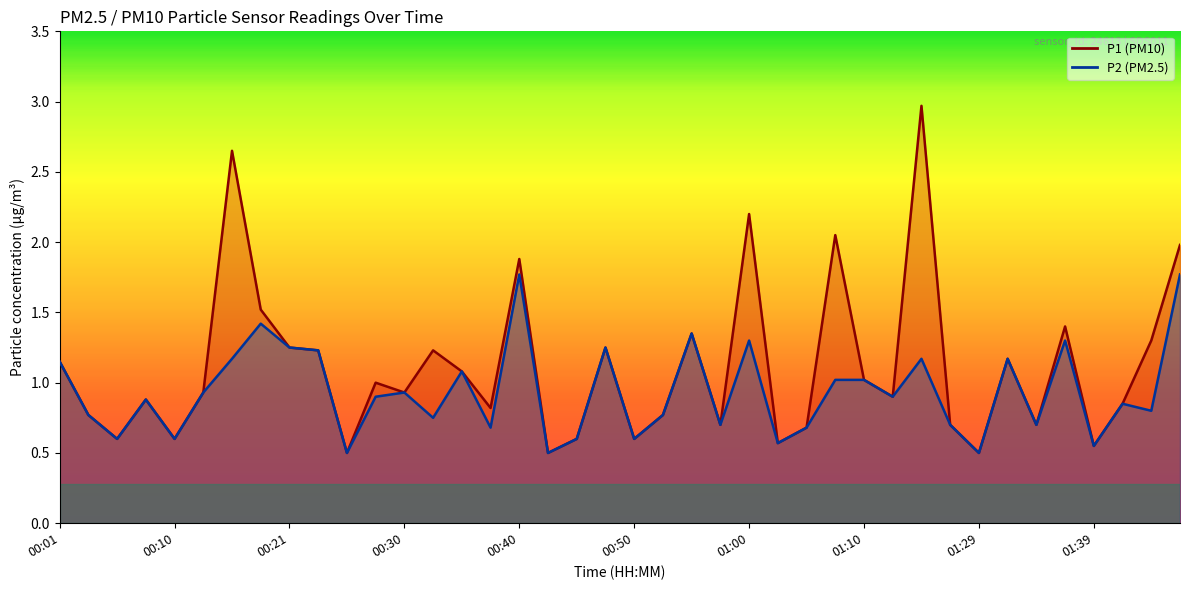

True or false: P1 and P2 cross at least once.

False